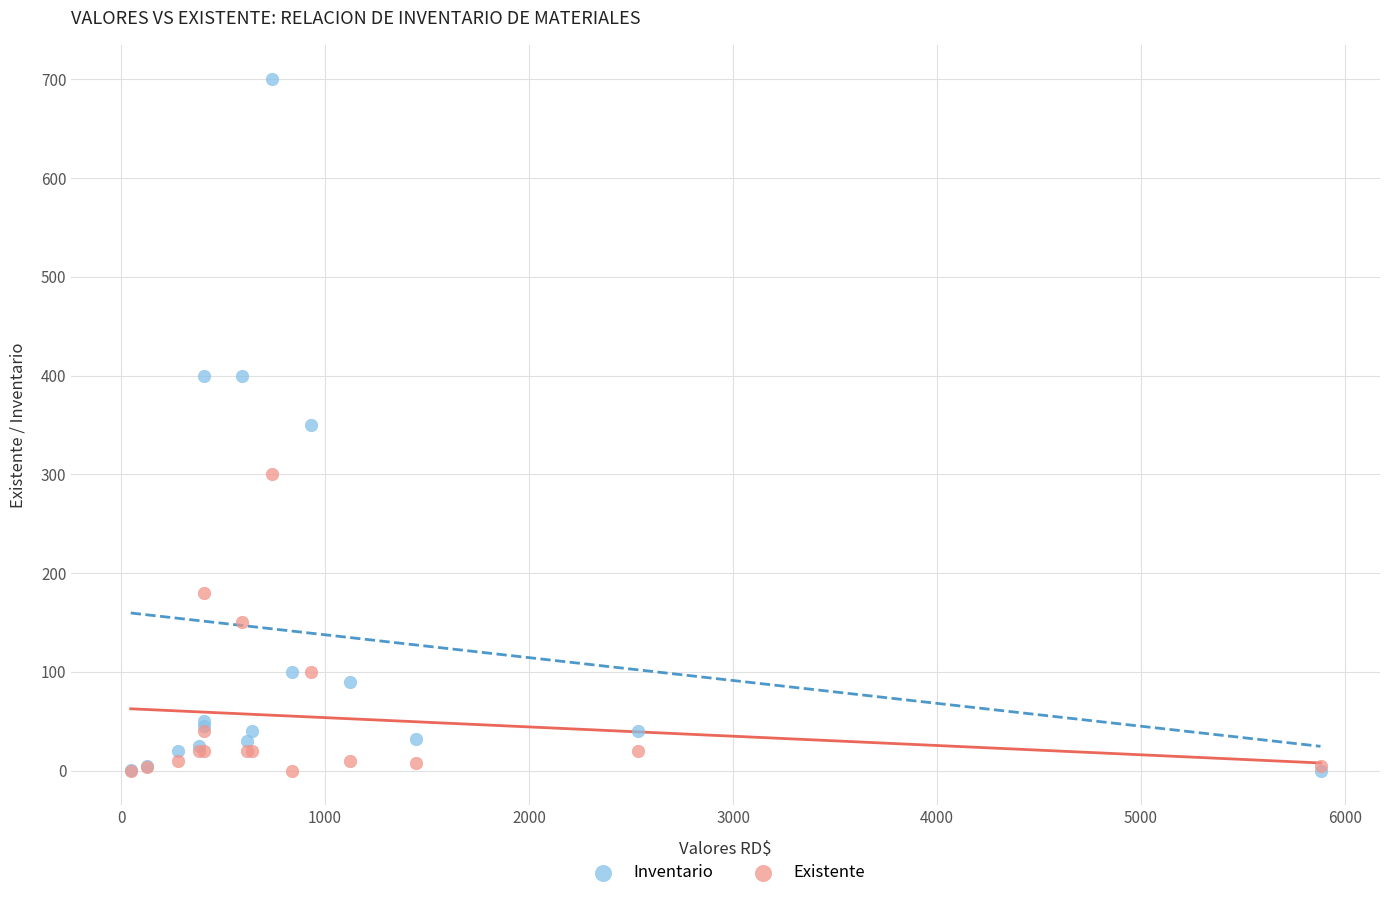

Which series reaches the maximum Y coordinate?

Inventario